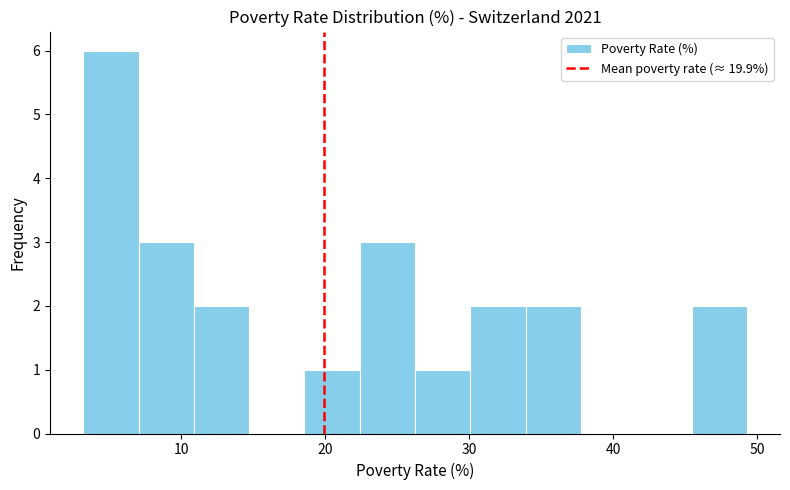

Around what value on the x-axis is the tallest bar? Give the approximate position of its centre, as read against the axis.

5